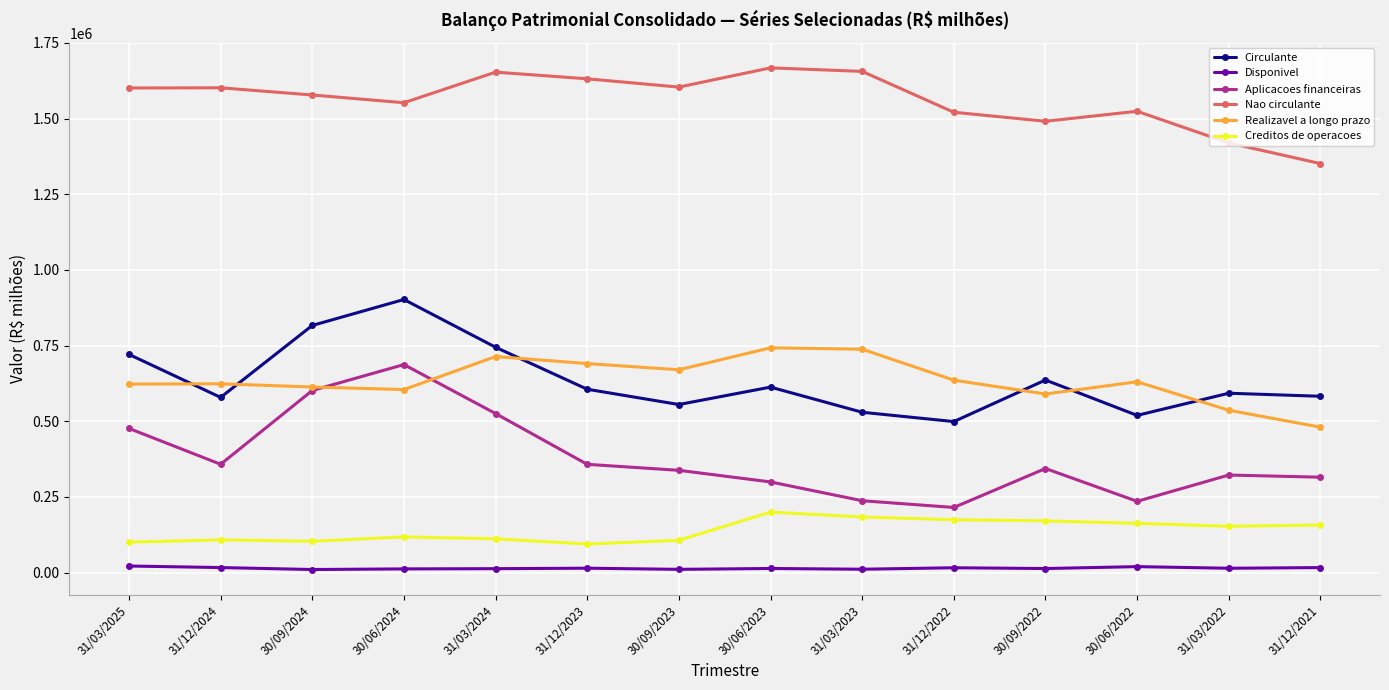

True or false: Aplicacoes financeiras and Nao circulante intersect in this chart.

False